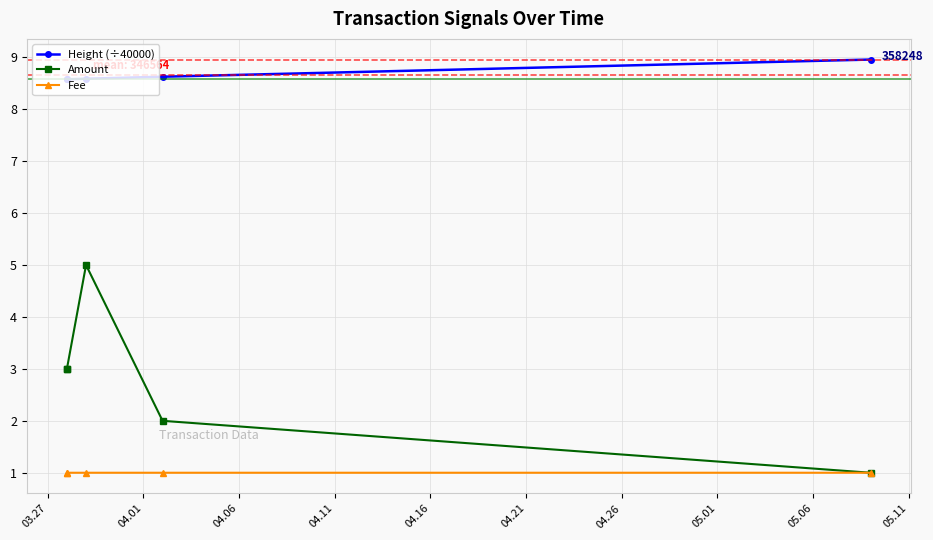

What value does the Height (÷40000) series have at 03.27?

8.6